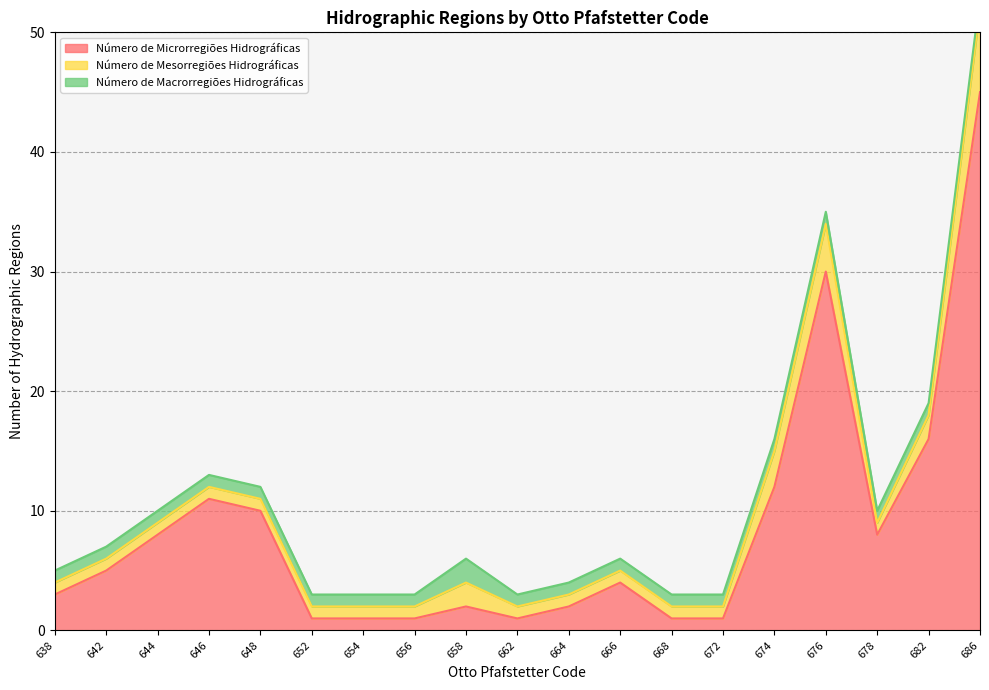

At which category does Número de Microrregiões Hidrográficas reach its first local valley?

662